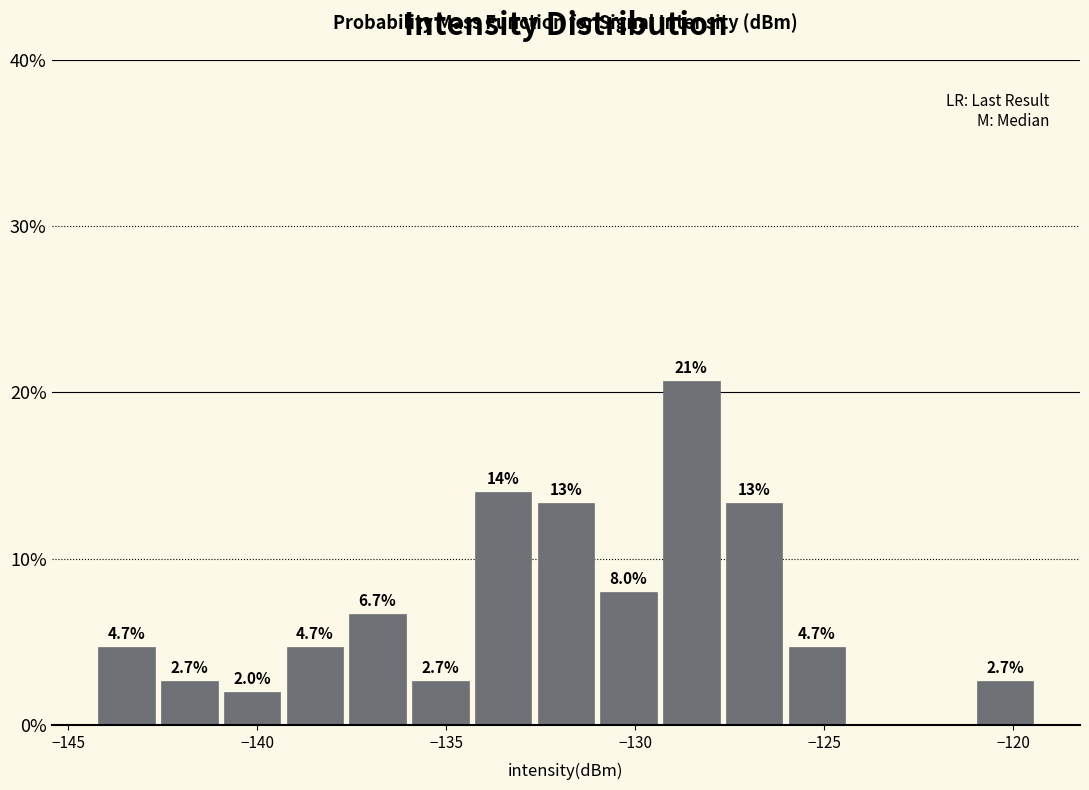

Read against the x-axis, roughly where is the centre of the tallest bar?

-128.5